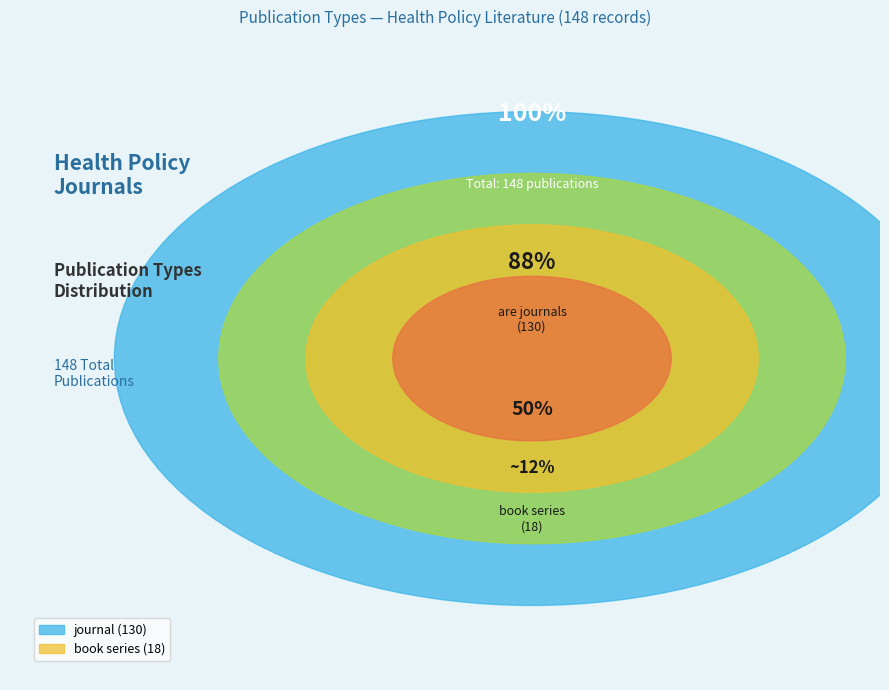

Rank the categories by value from lowest to highest.

book series, journal